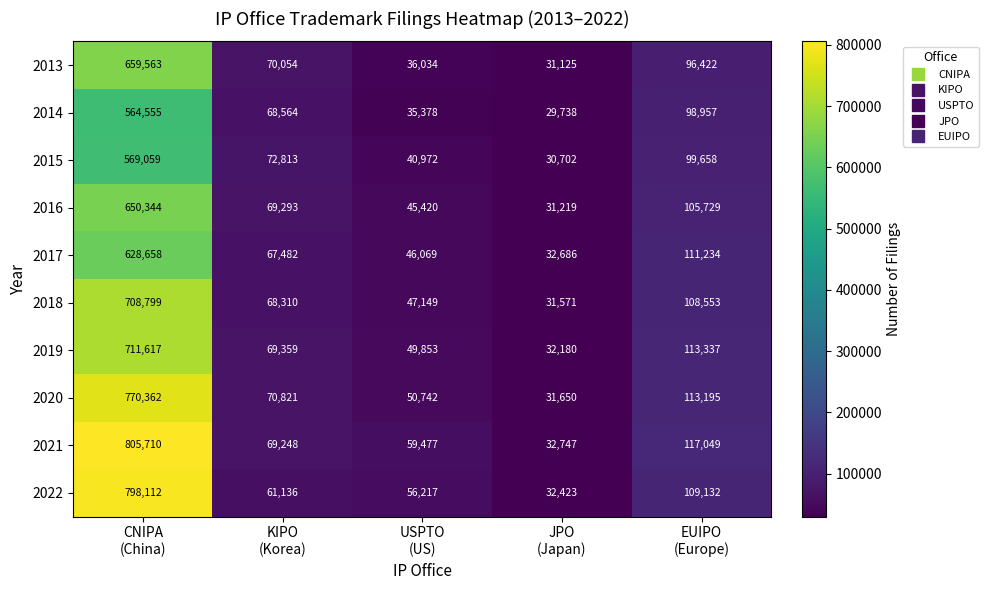

Which series has the widest spread of values?

2021